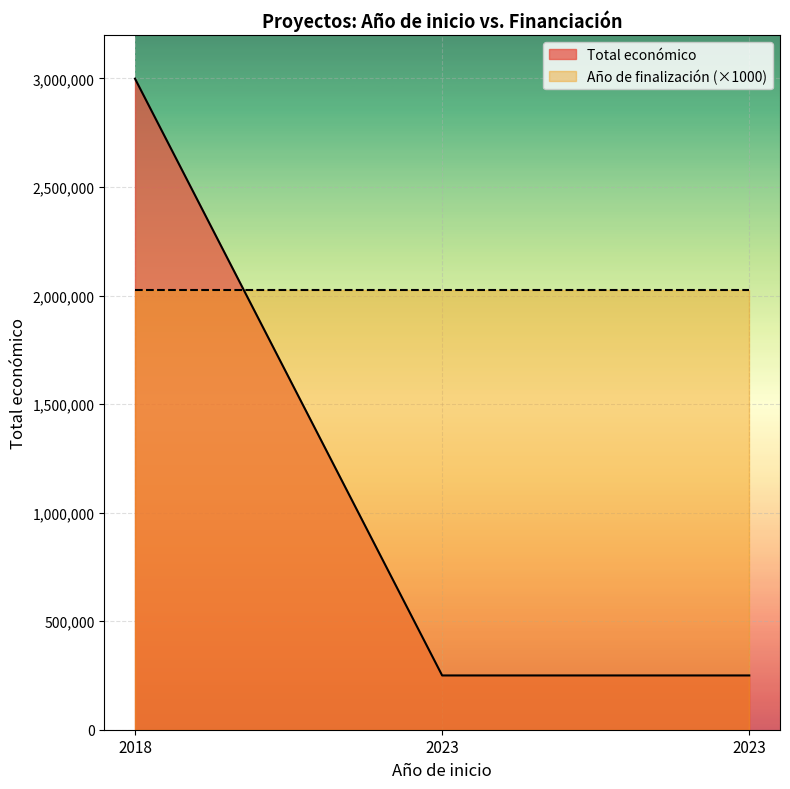

At which label does Total económico reach its minimum?

2023